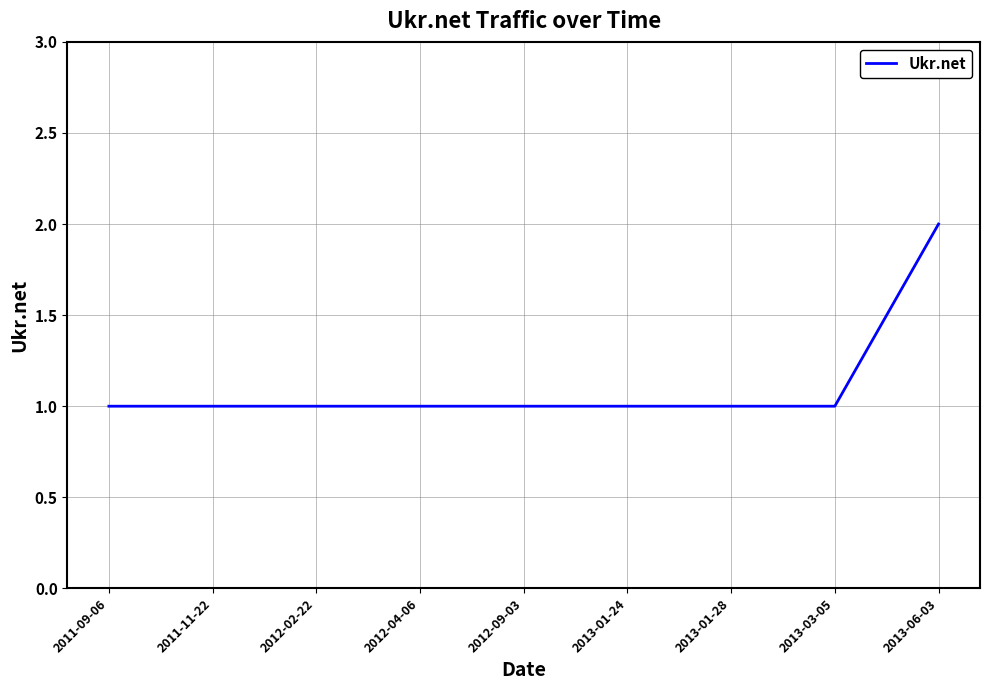

What is the minimum value shown in the chart?

1